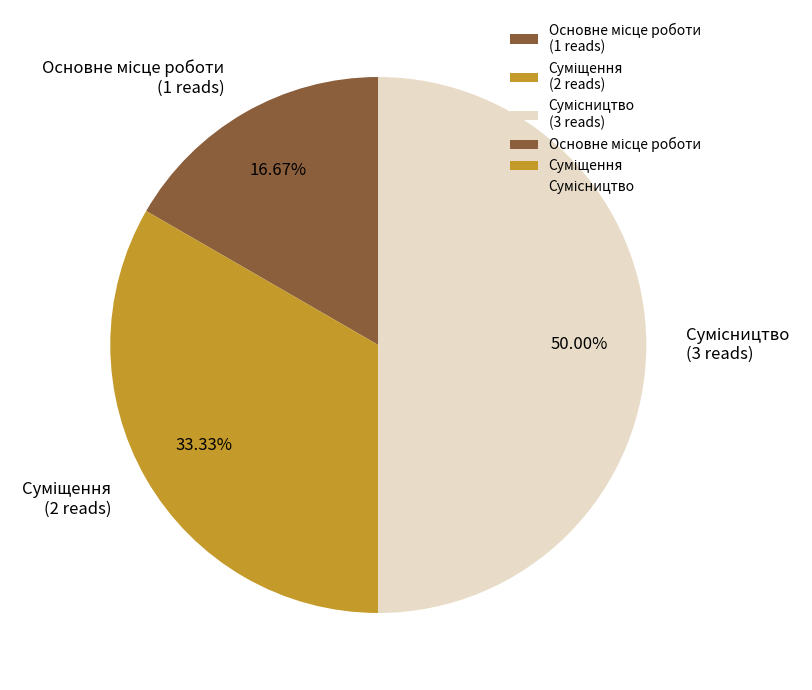

Approximately how many times larger is the value at Сумісництво compared to Суміщення?

1.5